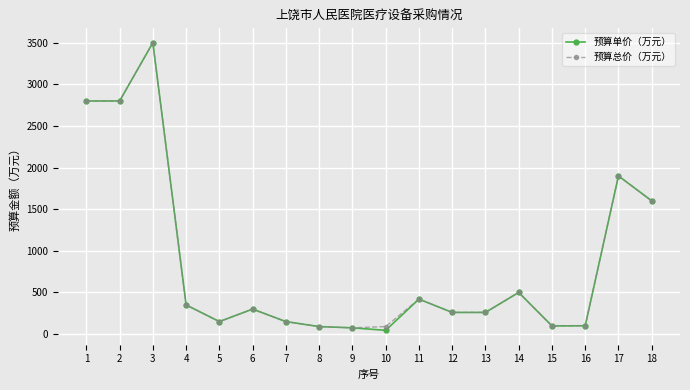

What is the value of the 预算单价（万元） point at the 12th from the left?

260